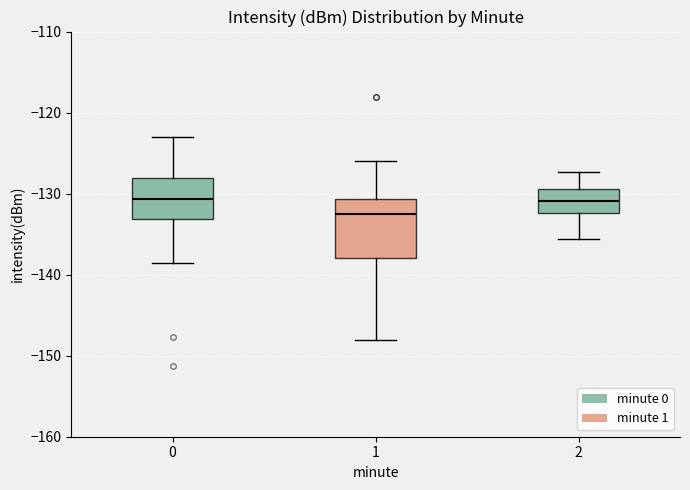

Which box is the tallest, from its lower edge to its upper edge?

1